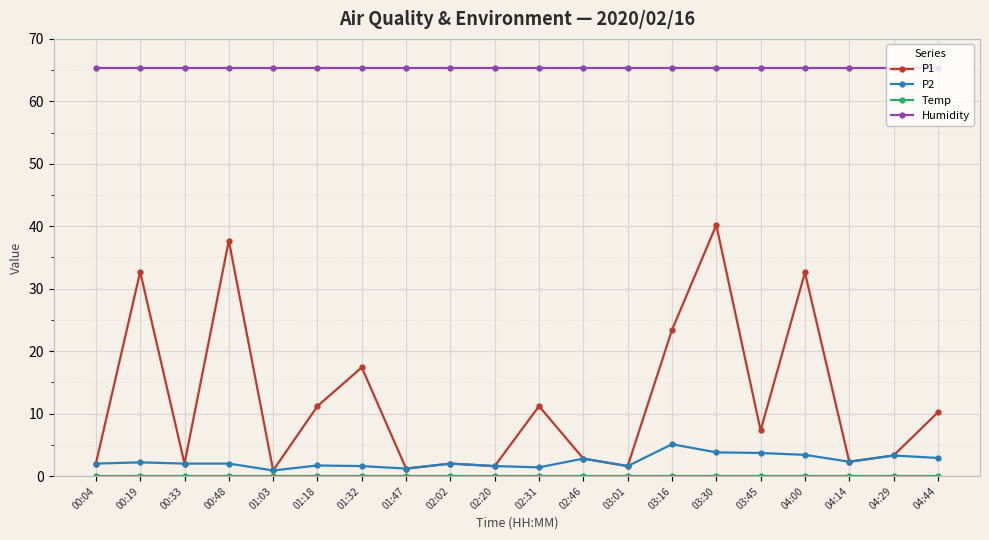

What is the label of the 10th point from the left?

02:20